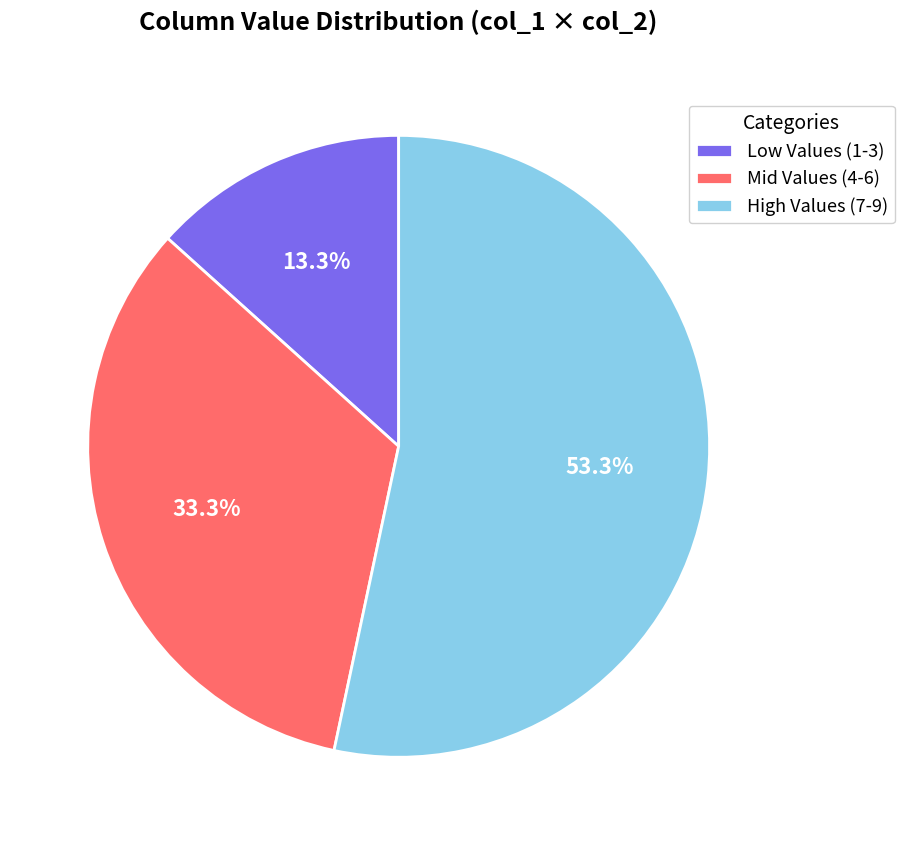

Is there any slice that represents more than half of the pie?

Yes